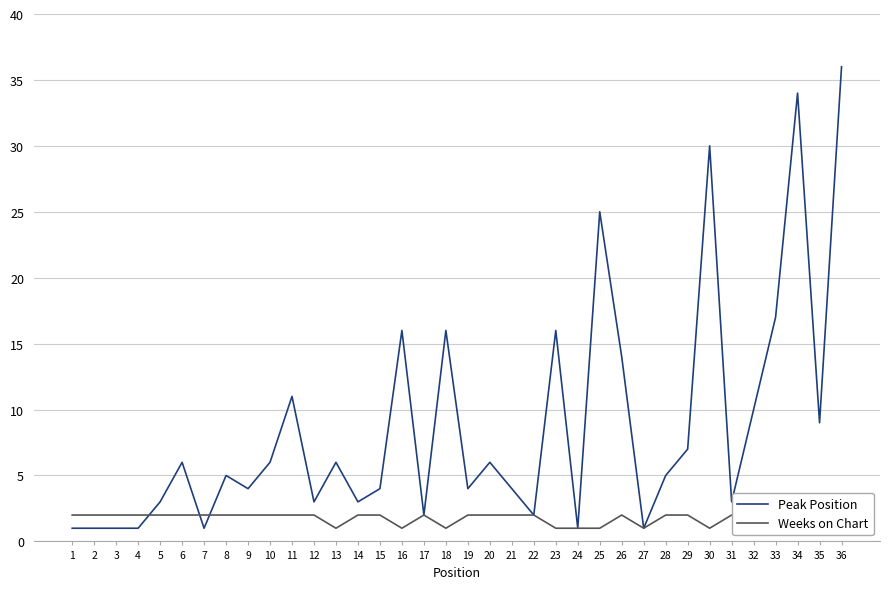

Does the chart have visible grid lines?

Yes